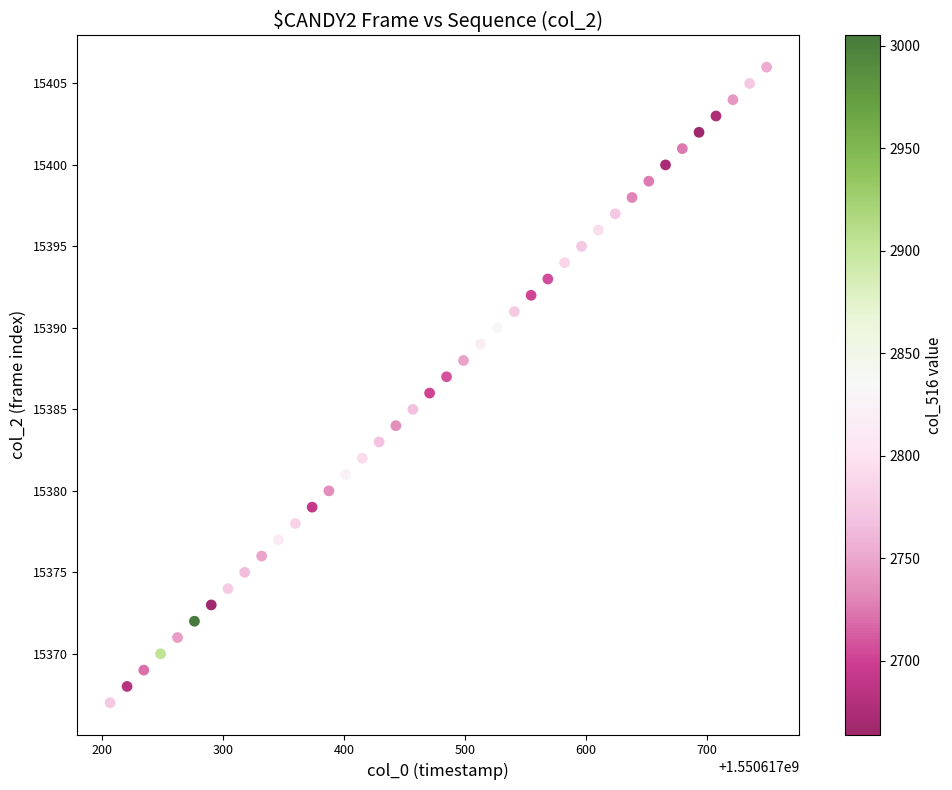

What is the range of Y values (max minus min)?

39